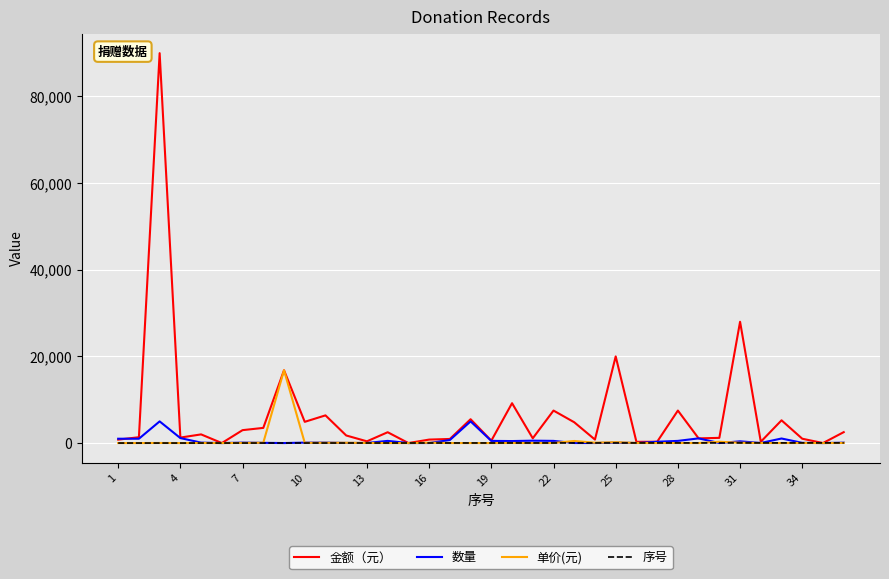

Rank the series by their maximum value, from lowest to highest.

序号, 数量, 单价(元), 金额（元）